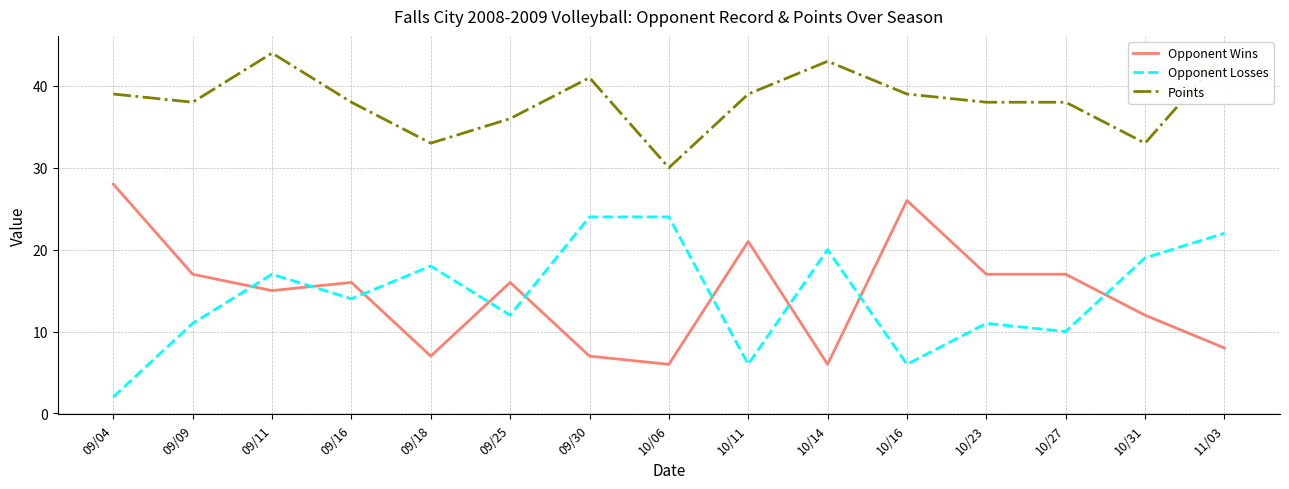

True or false: Points and Opponent Wins cross at least once.

False